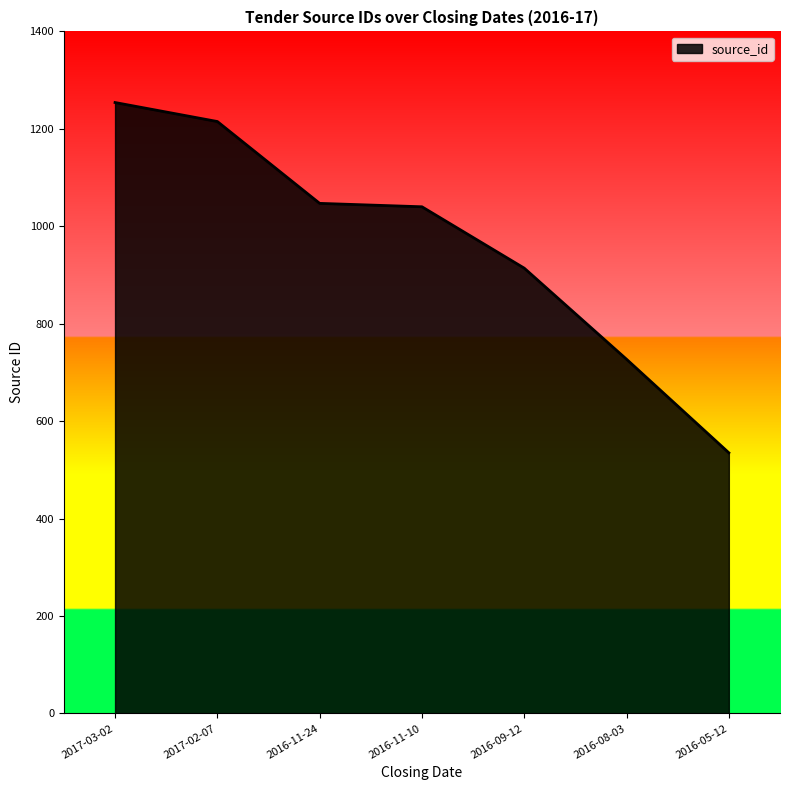

True or false: the data shows 594 at 2016-11-24.

False